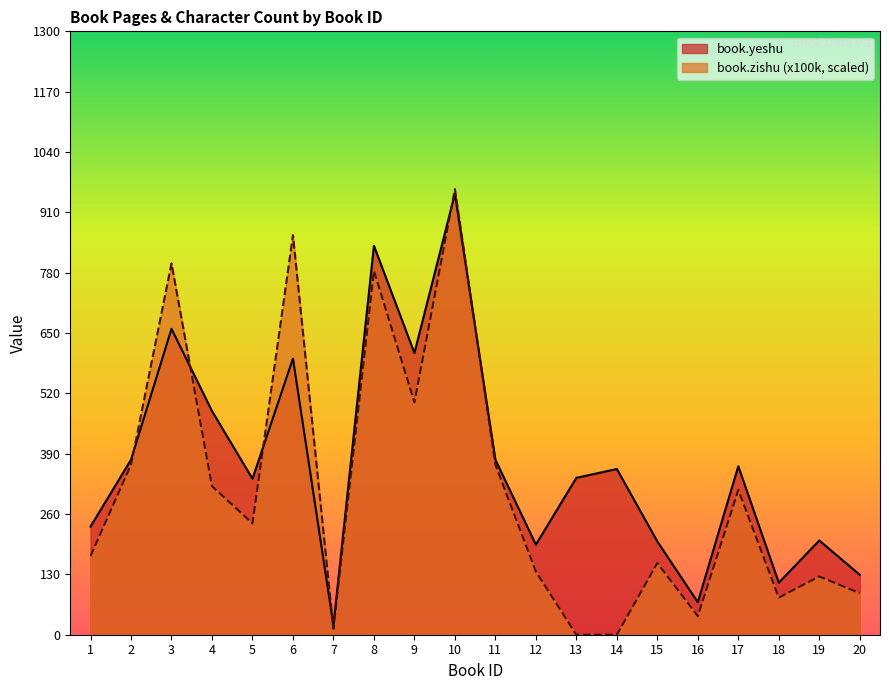

Reading right to left, transcribe all the data shown in this chart.

book.yeshu: 20=129.0	19=203.0	18=112.0	17=363.0	16=70.0	15=201.0	14=357.0	13=338.0	12=194.0	11=377.0	10=950.0	9=607.0	8=838.0	7=20.0	6=595.0	5=336.0	4=482.0	3=659.0	2=377.0	1=233.0
book.zishu (x100k): 20=89.6	19=125.6	18=80.0	17=312.0	16=40.0	15=154.4	14=0.0	13=0.0	12=136.0	11=366.4	10=960.0	9=500.8	8=784.0	7=12.8	6=860.8	5=240.0	4=320.0	3=800.0	2=366.4	1=169.6